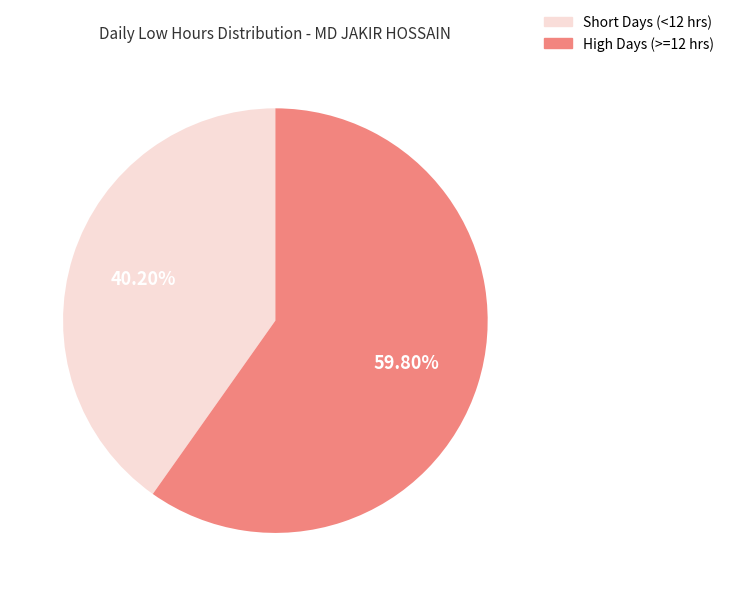

Is there a majority slice in this chart?

Yes